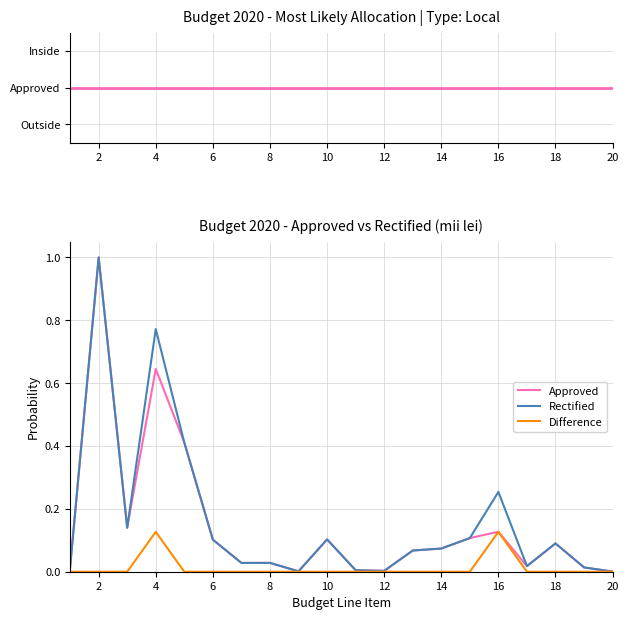

What is the maximum value for Rectified?

1.0